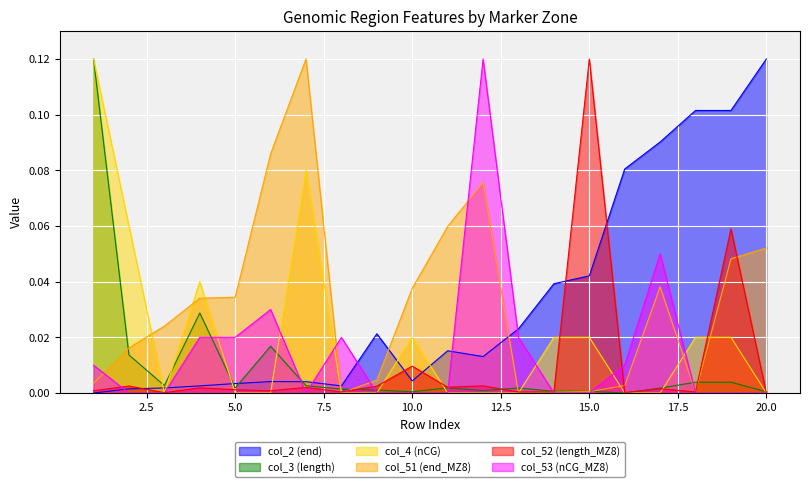

What are all the series names shown in the legend?

col_2 (end), col_3 (length), col_4 (nCG), col_51 (end_MZ8), col_52 (length_MZ8), col_53 (nCG_MZ8)